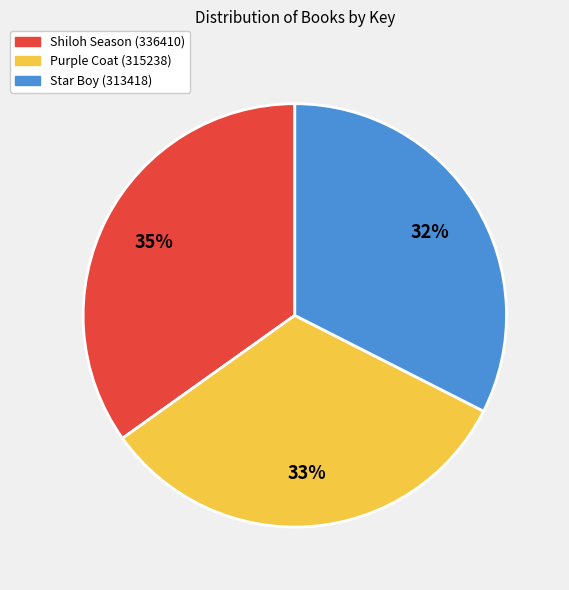

To the nearest percent, what percentage of the pie is Shiloh Season (336410)?

35%